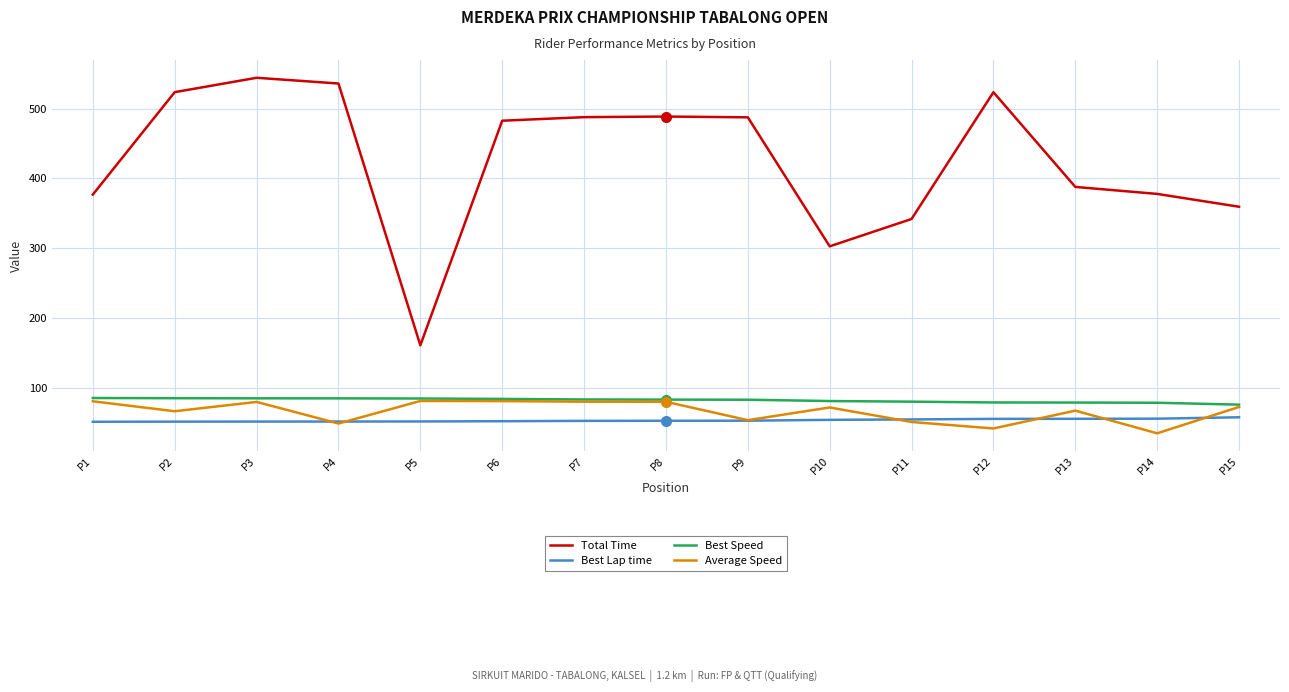

True or false: Average Speed has more than 2 points higher than both neighbors.

True